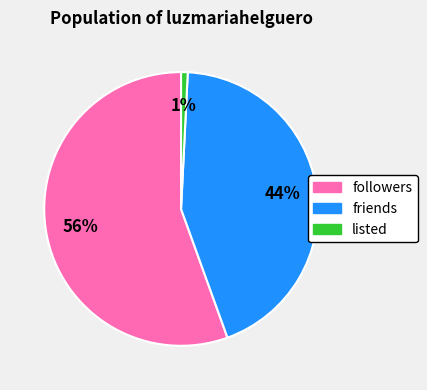

Which has a higher value, friends or listed?

friends